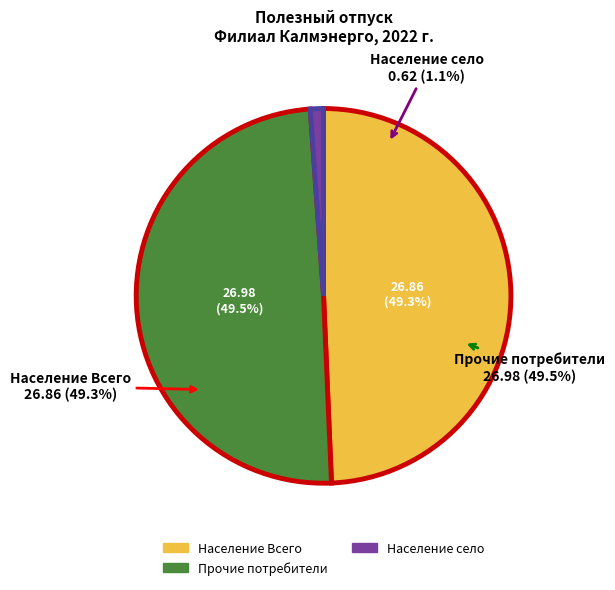

Combined, what portion of the pie is Население Всего and Прочие потребители?

98.9%